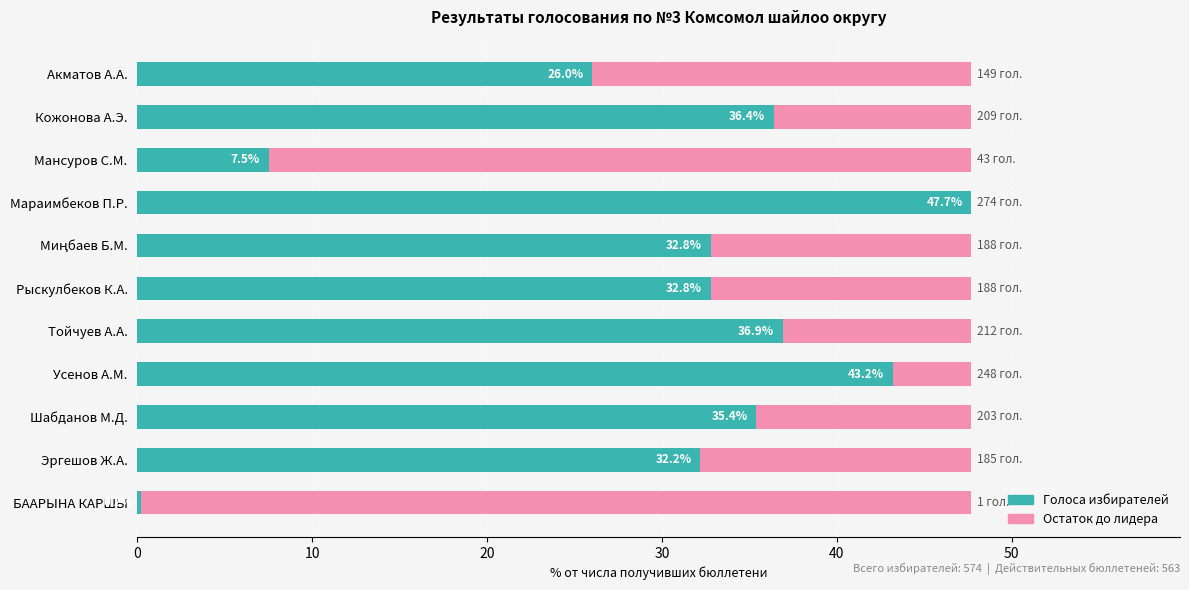

What is the total value across all series at Мансуров С.М.?

47.7